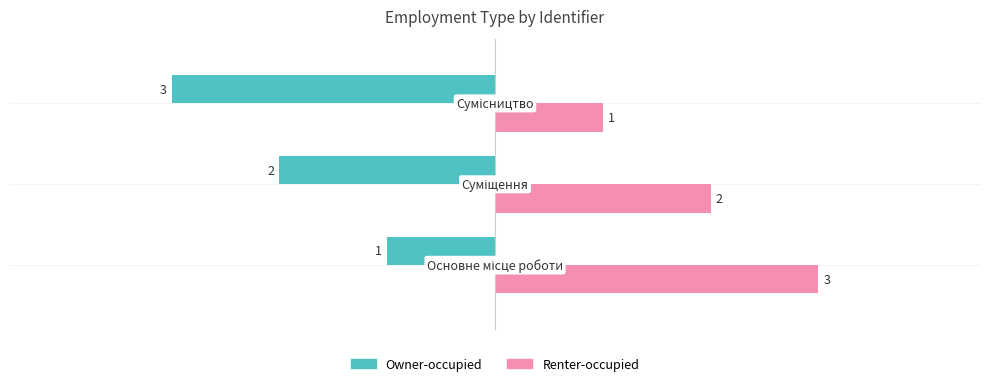

What is the maximum value shown in the chart?

3